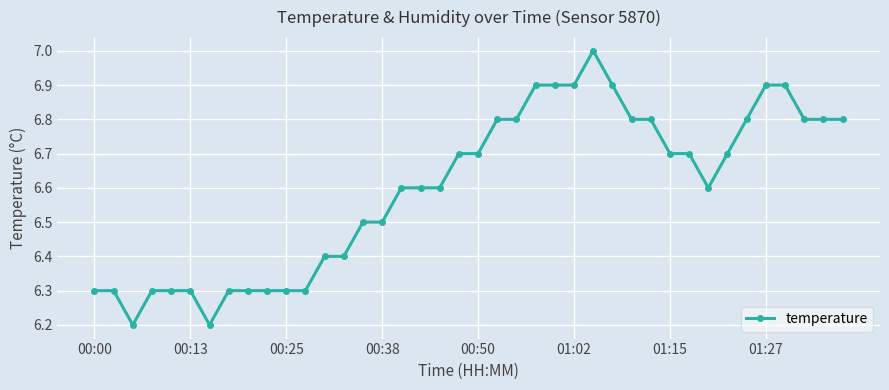

Count the number of data series in this chart.

1